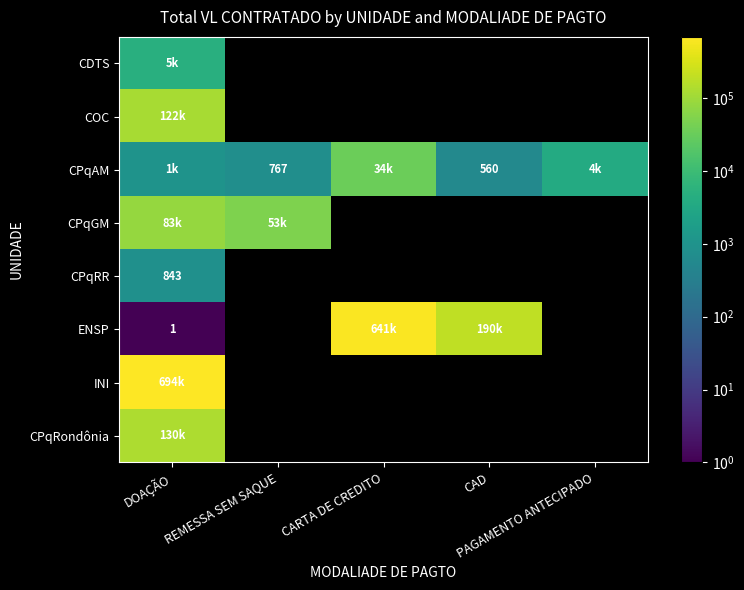

How many categories are shown in the chart?

5